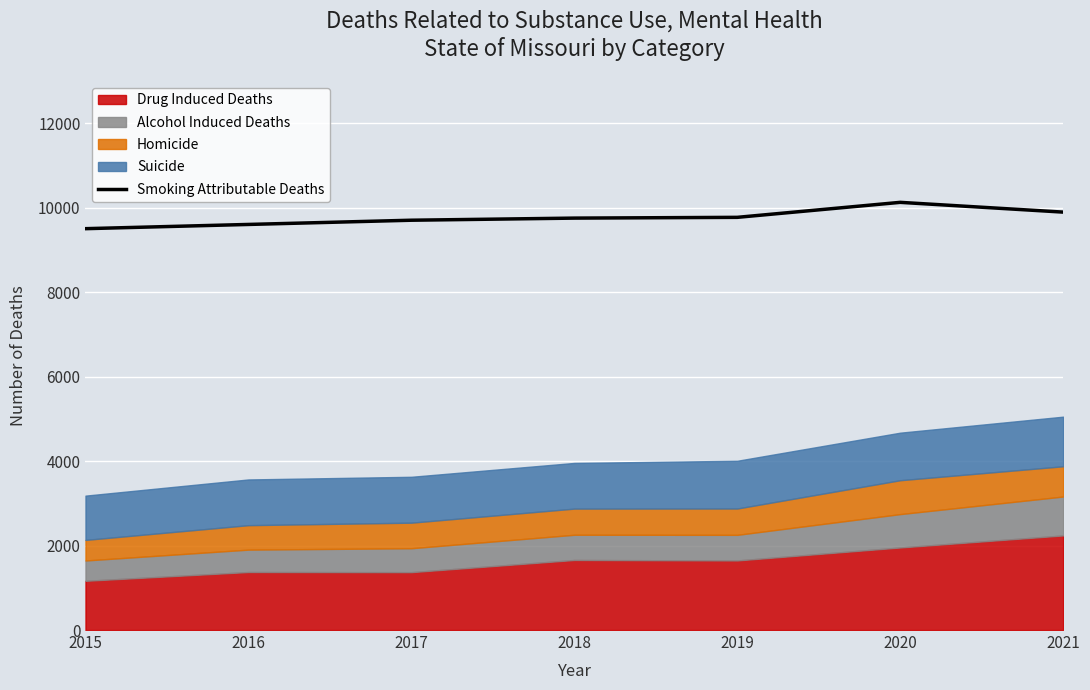

At which category does the chart reach its minimum across all series?

2015